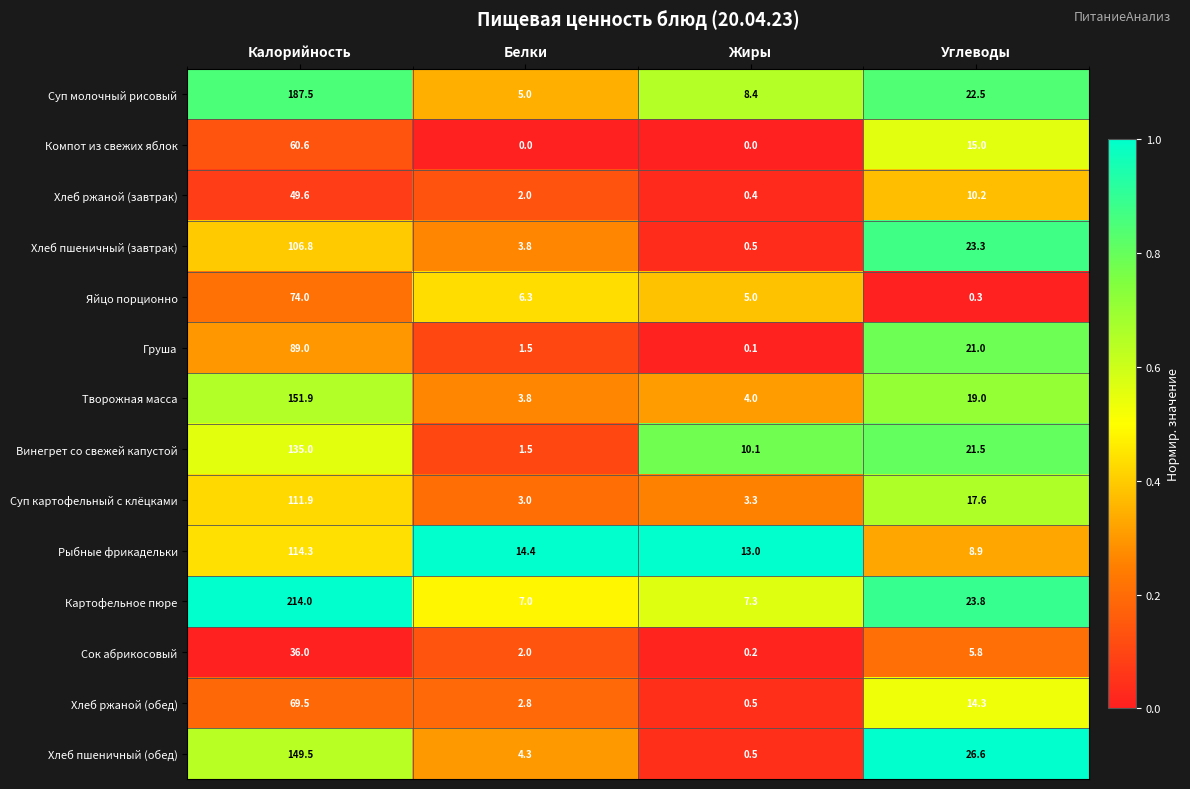

At how many categories does at least one series exceed 0?

4